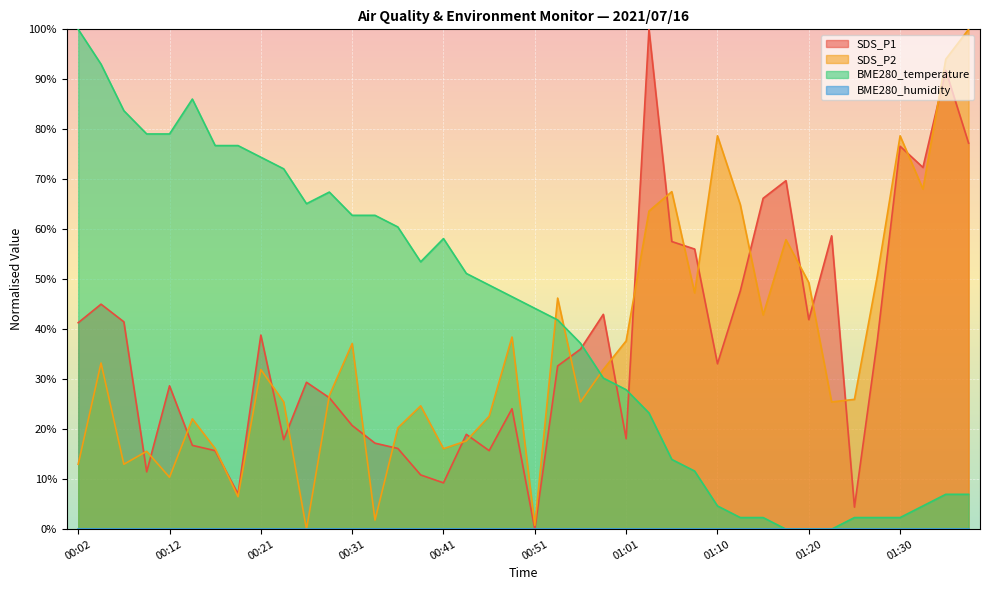

How many lines are shown in the chart?

4